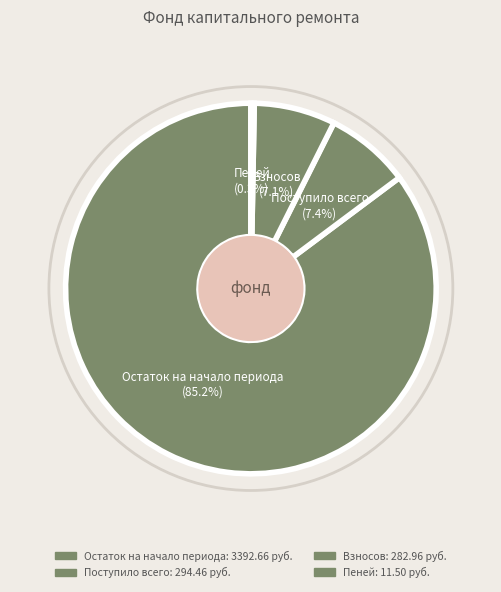

Rank the categories by value from highest to lowest.

Остаток на начало периода, Поступило всего, Взносов, Пеней